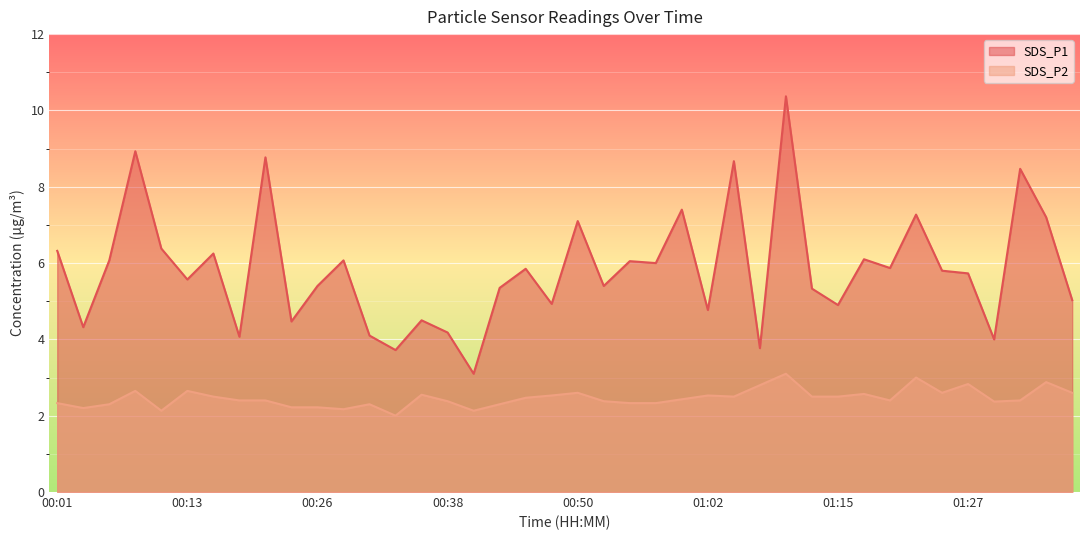

What value does the SDS_P2 series have at 01:37?

2.6